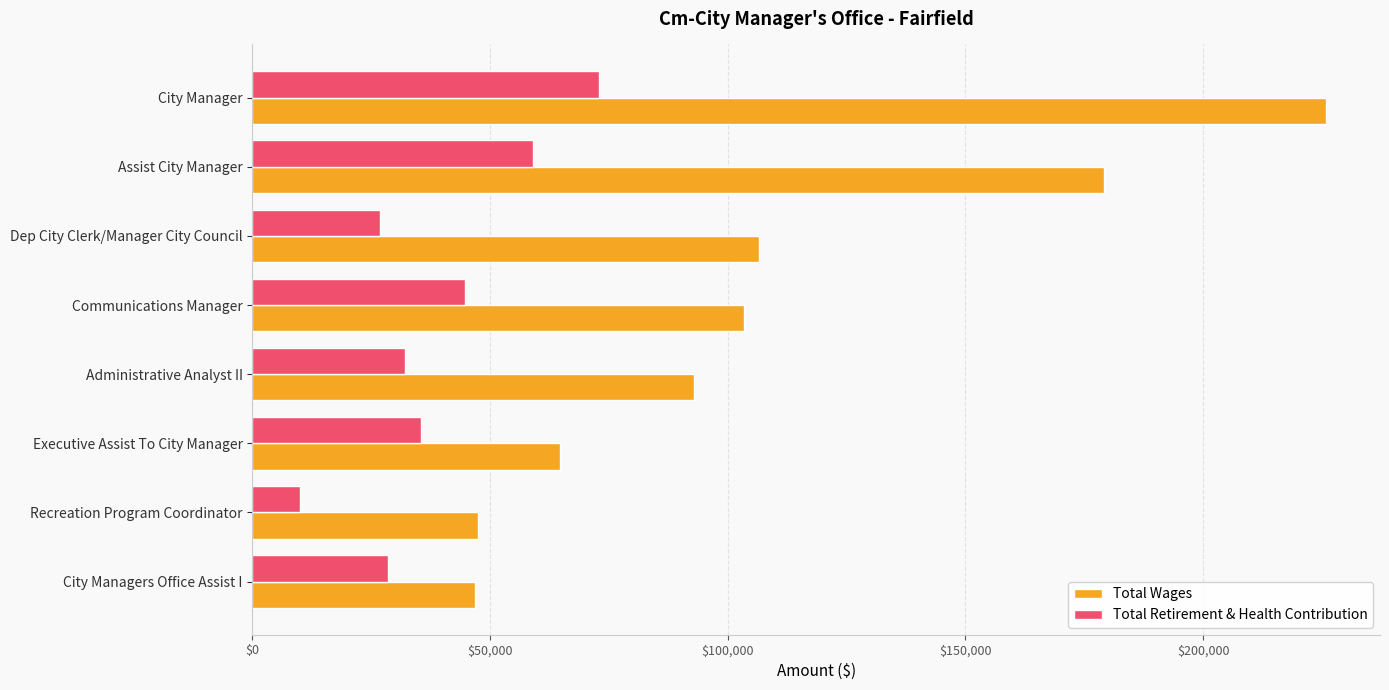

What are all the series names shown in the legend?

Total Wages, Total Retirement & Health Contribution